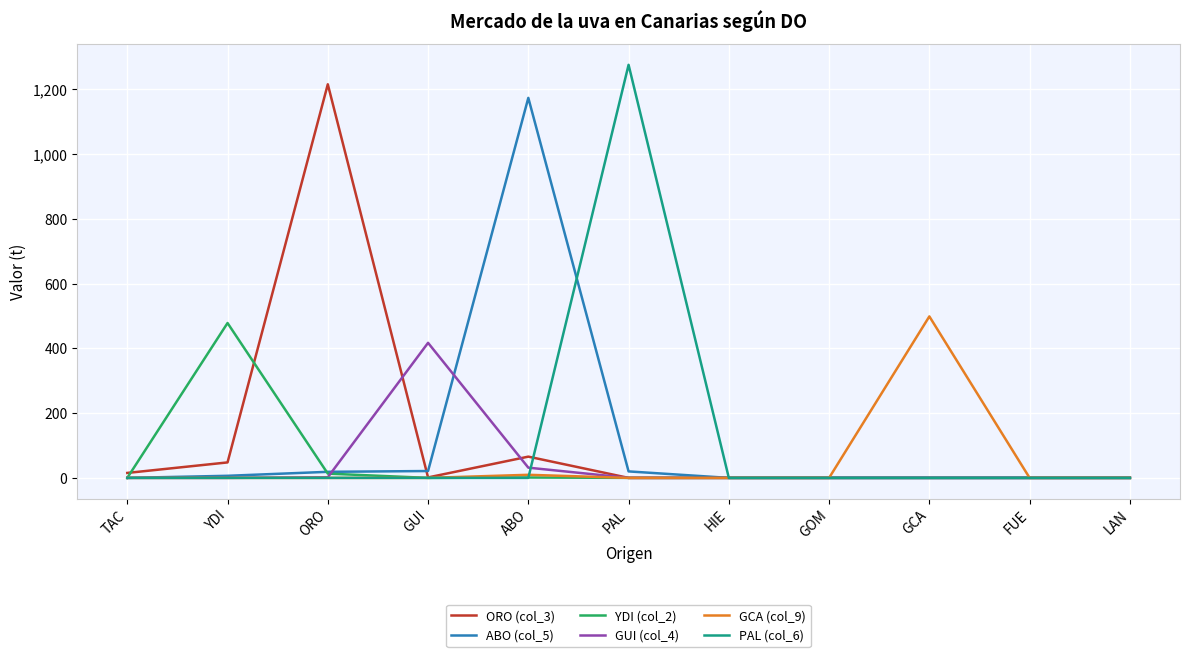

The GCA (col_9) series shows -316.7 at FUE. True or false?

False